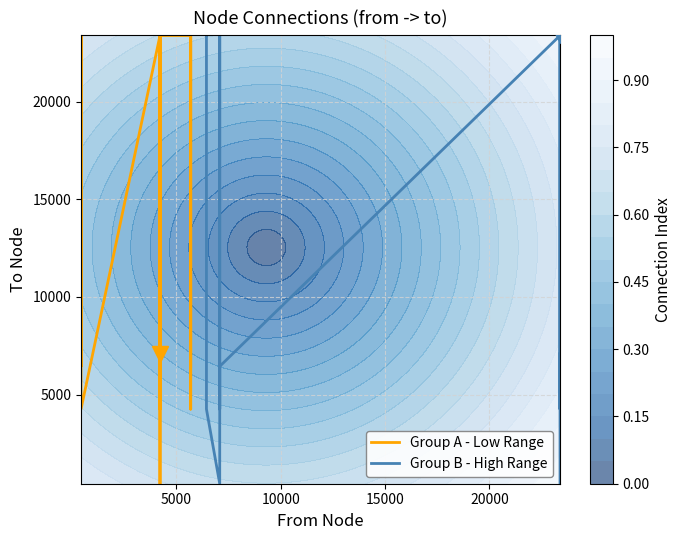

Rank the series by their maximum value, from highest to lowest.

Group A - Low Range, Group B - High Range